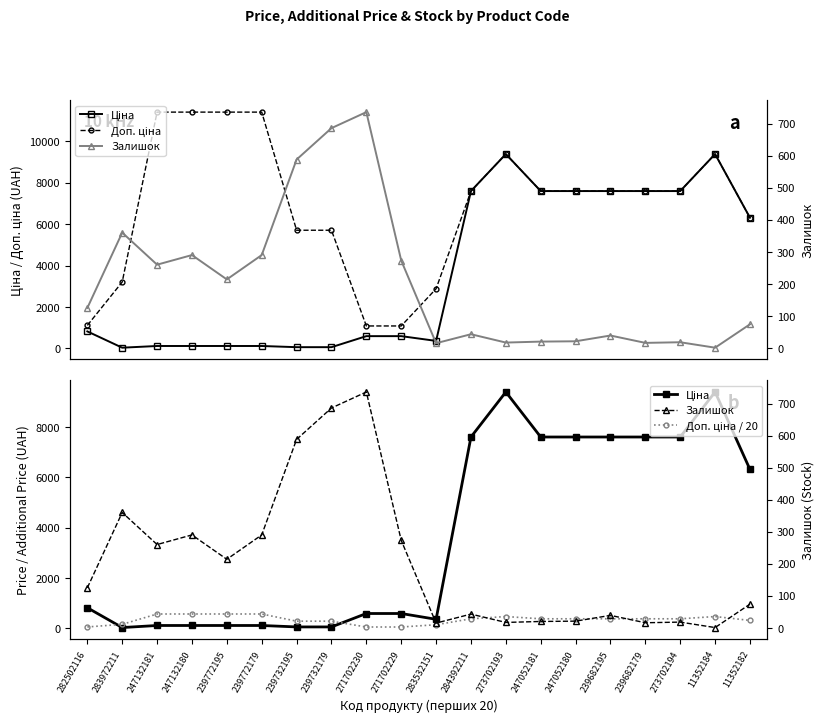

What is the approximate value of Доп. ціна / 20 at 239772195?

570.5